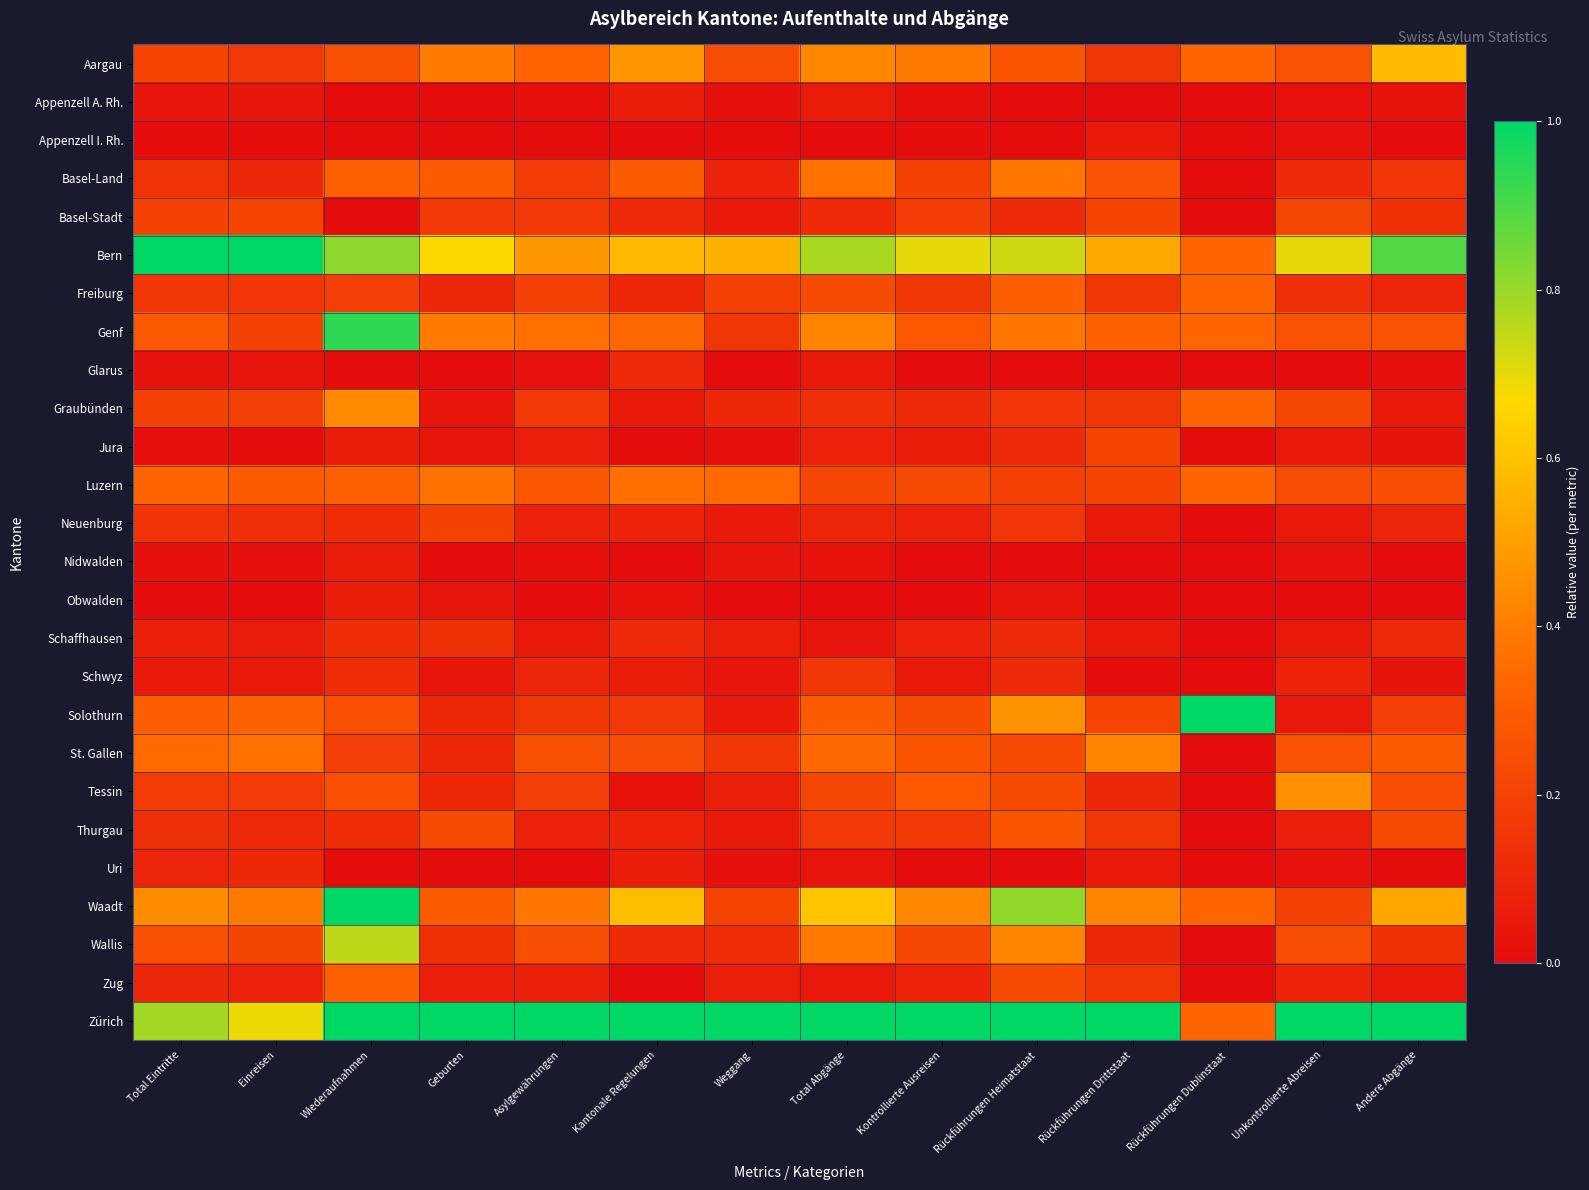

Which series has the largest total across all categories?

Zürich